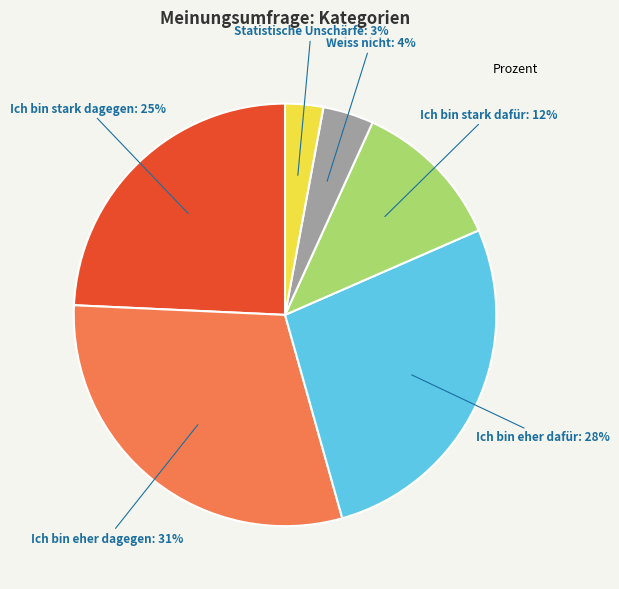

What is the ratio of the value at Ich bin eher dagegen to the value at Statistische Unschärfe?

10.3